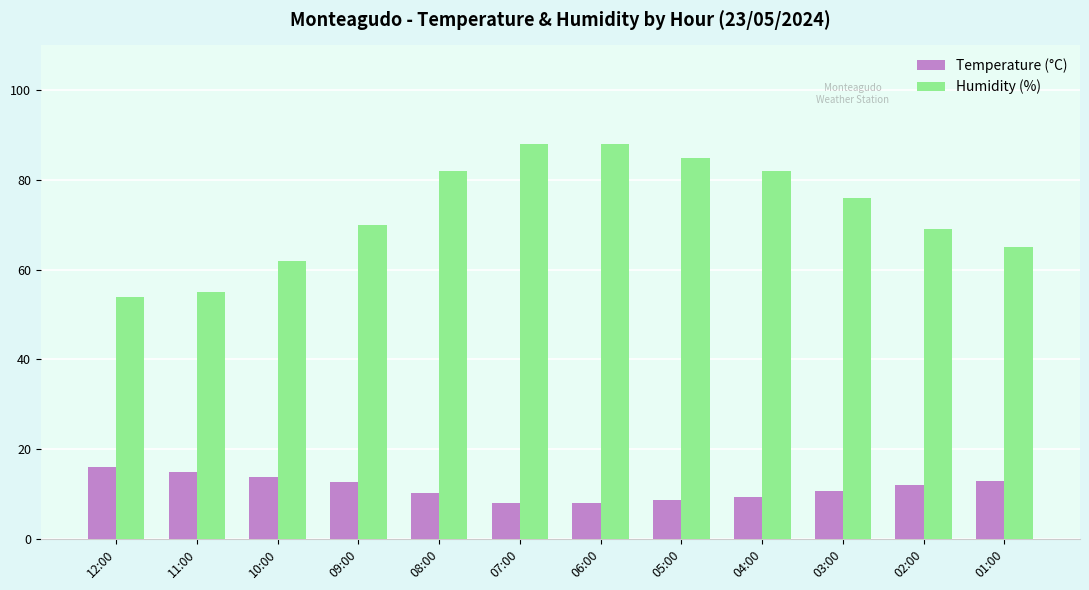

What is the maximum value shown in the chart?

88.0